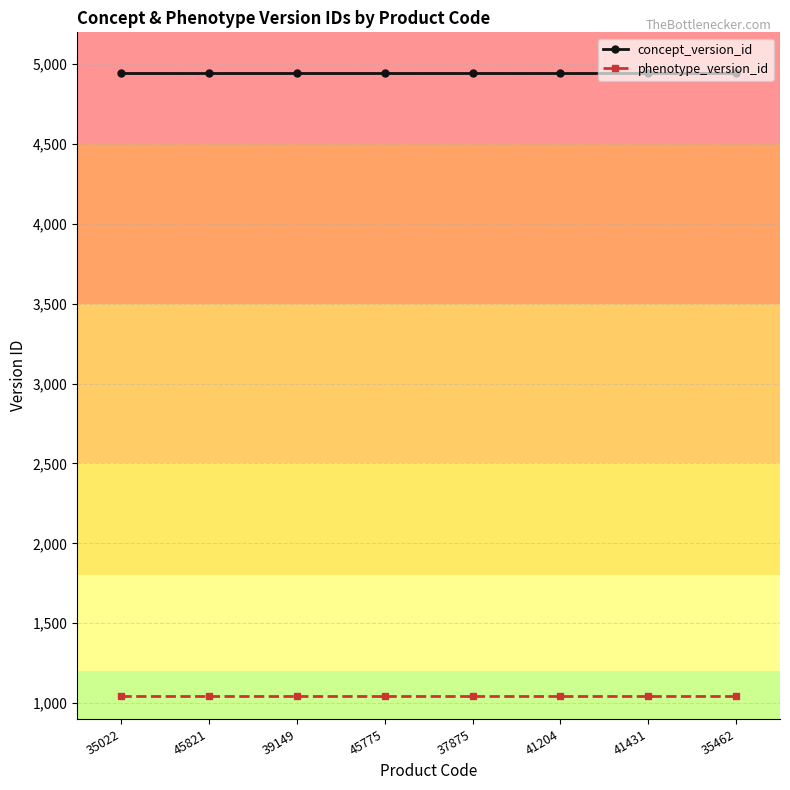

Reading left to right, list all the values displayed in this chart.

concept_version_id: 35022=4944	45821=4944	39149=4944	45775=4944	37875=4944	41204=4944	41431=4944	35462=4944
phenotype_version_id: 35022=1046	45821=1046	39149=1046	45775=1046	37875=1046	41204=1046	41431=1046	35462=1046